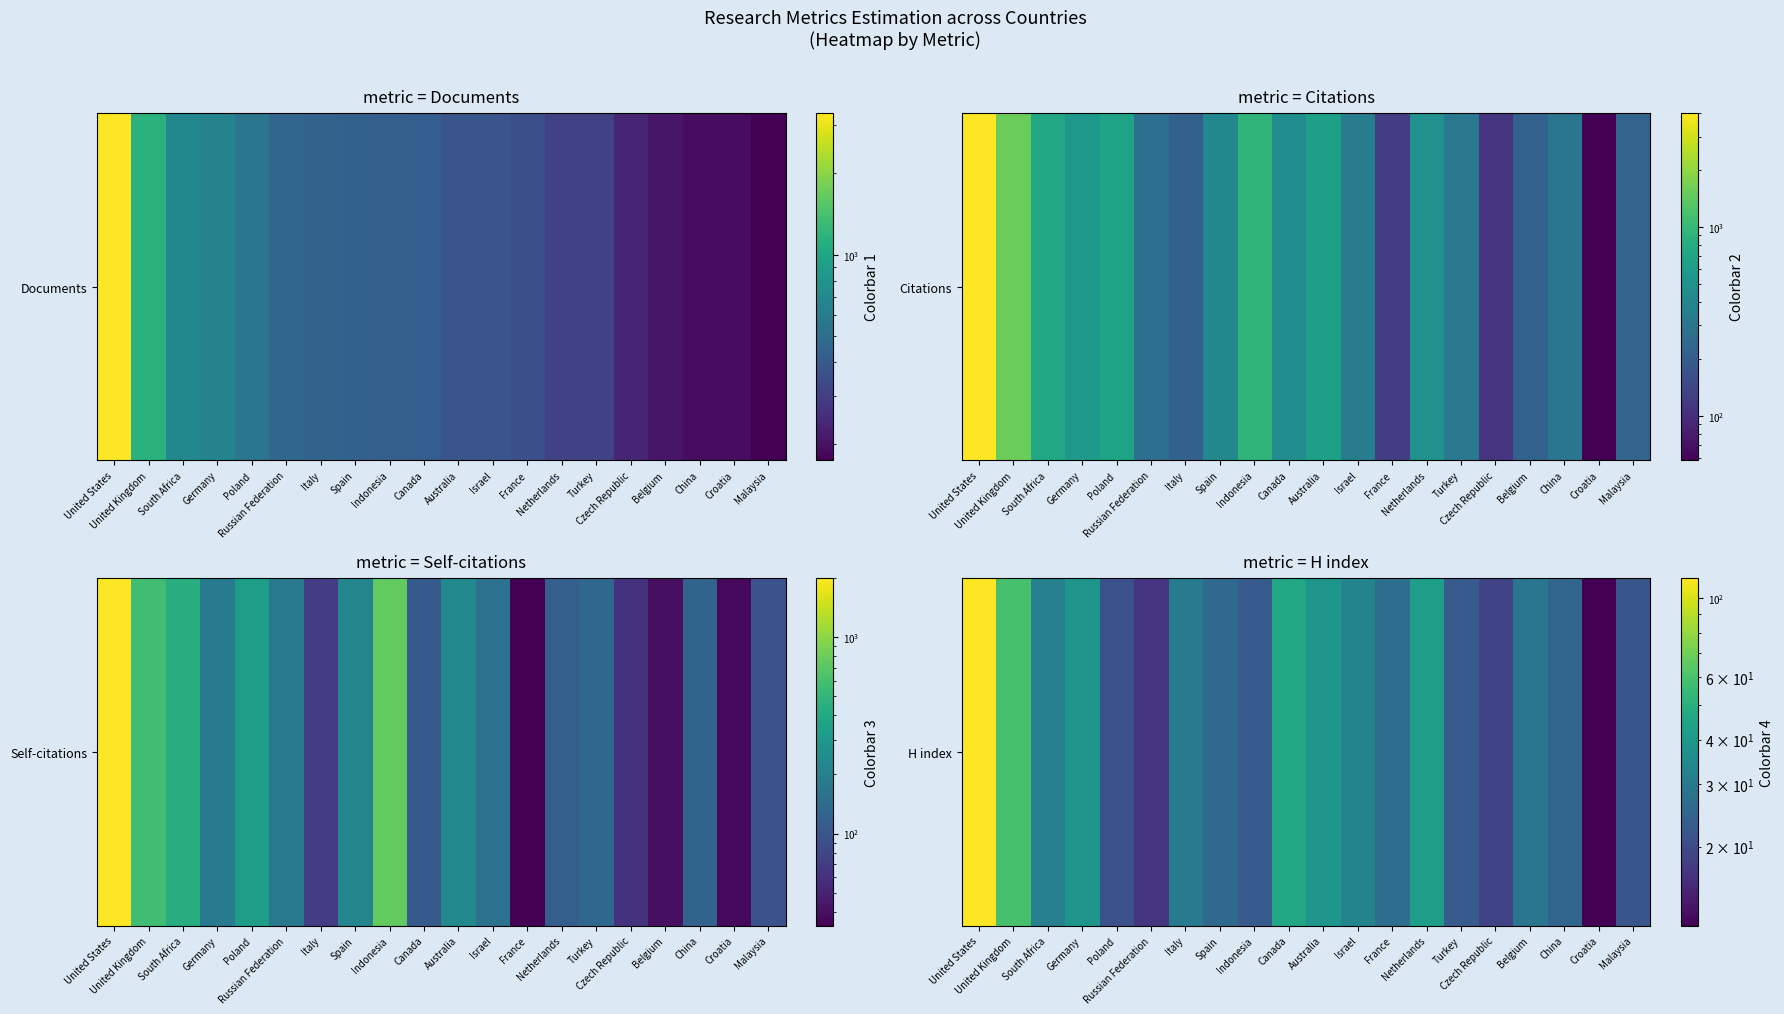

The value at United Kingdom is 15. True or false?

False